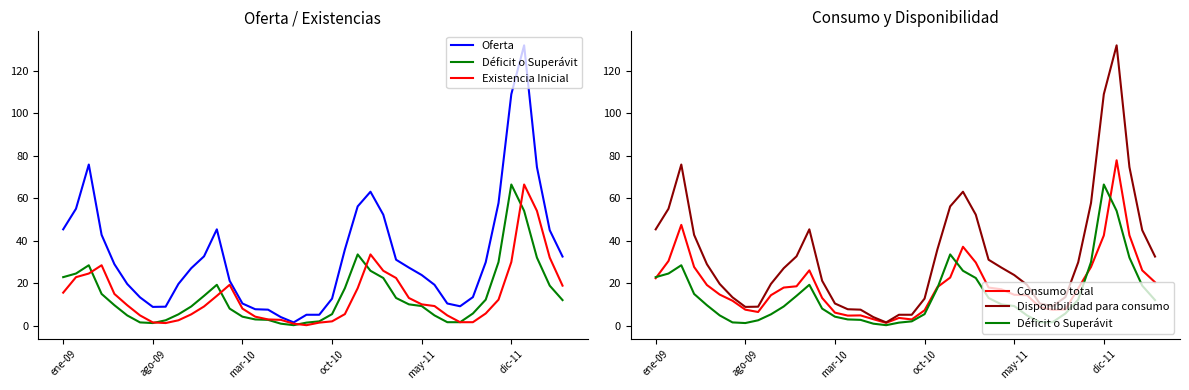

What is the difference between the highest and lowest values at may-11?

19.3